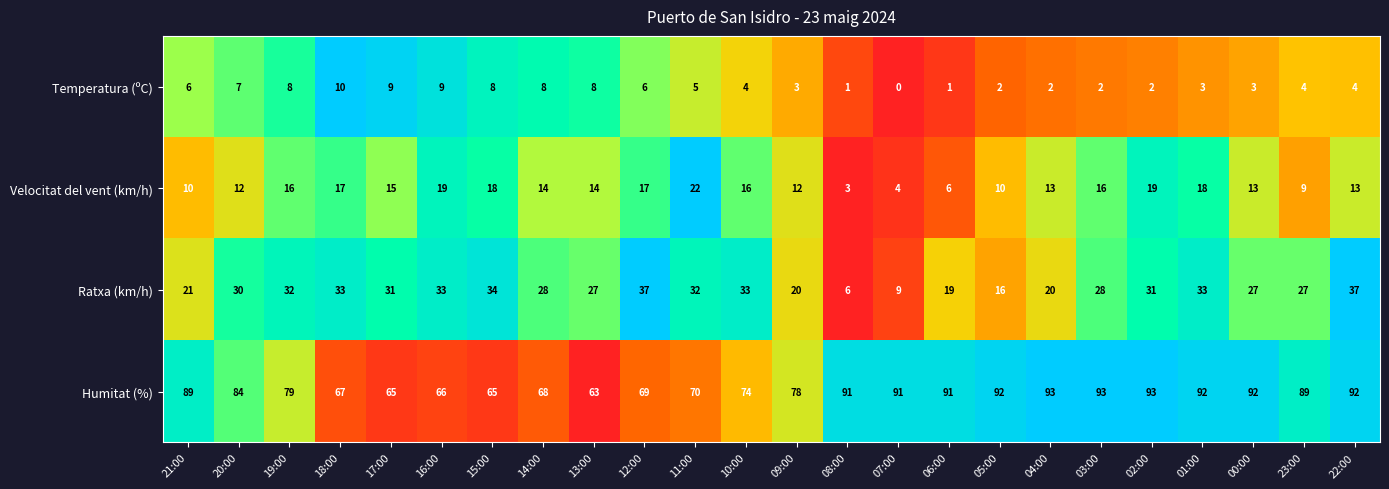

Which series has the largest total across all categories?

Humitat (%)